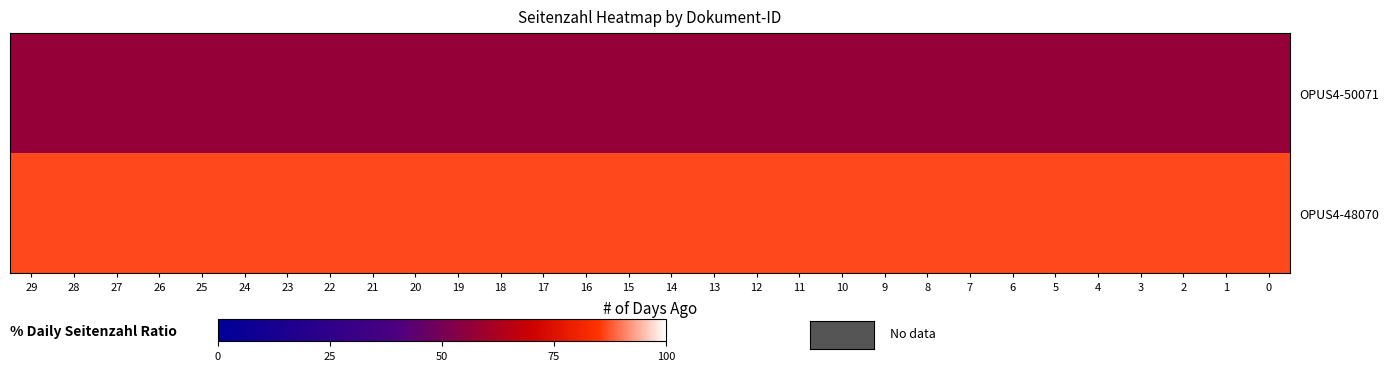

Rank the series by their maximum value, from lowest to highest.

OPUS4-50071, OPUS4-48070